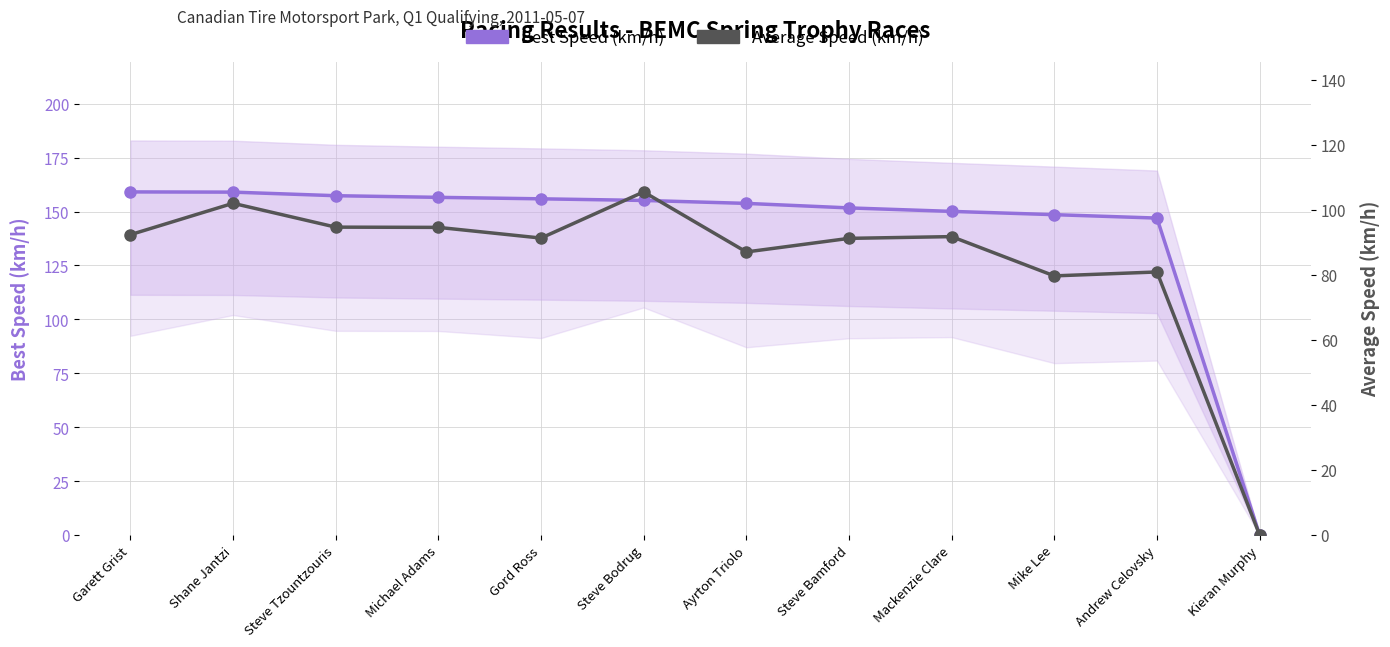

At which label is Best Speed (km/h) closest to 79?

Andrew Celovsky